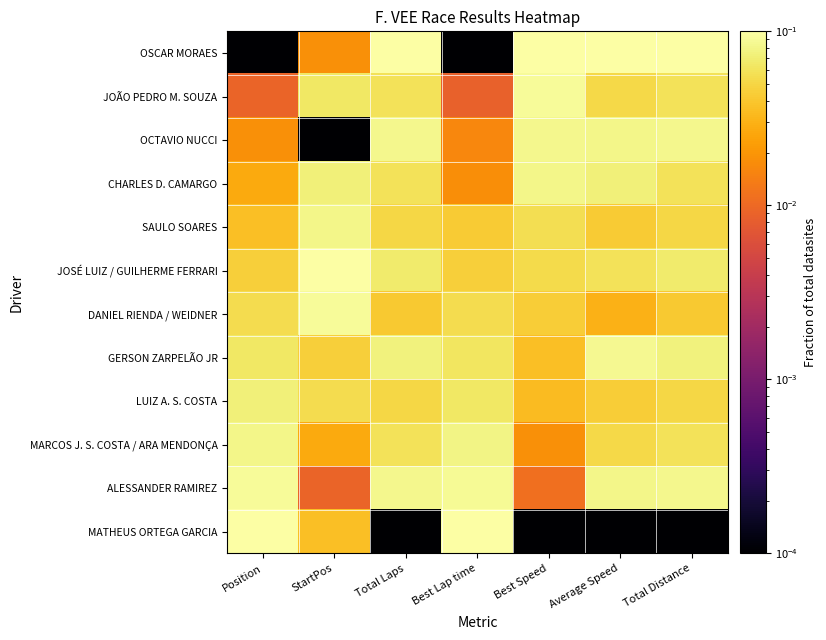

What is the difference between the highest and lowest values at Position?

0.1